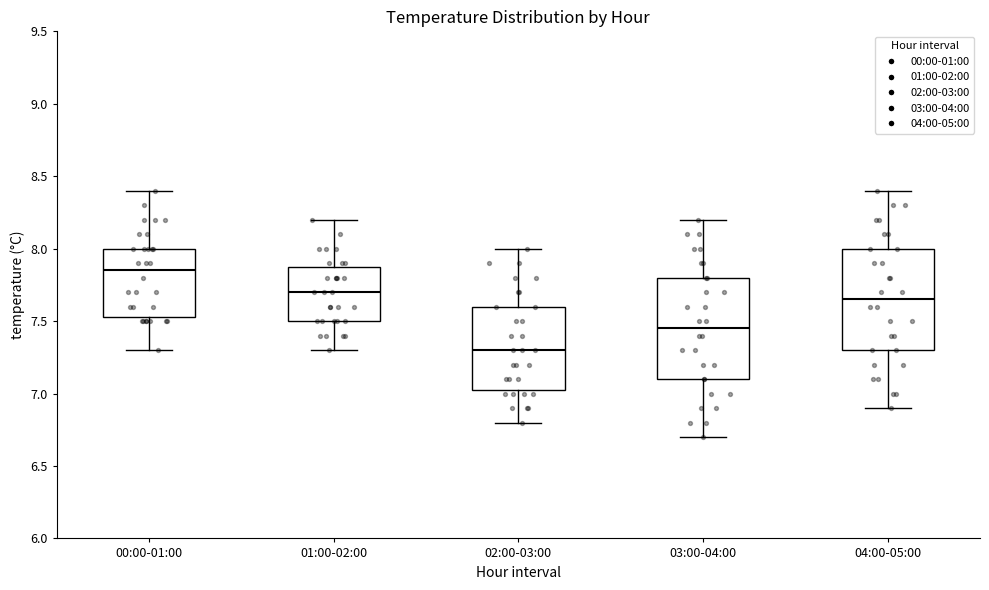

Where does the median line of the box for 03:00-04:00 sit on the y-axis? The values are not printed on the chart, so give them approximately, as read against the axis.

7.45